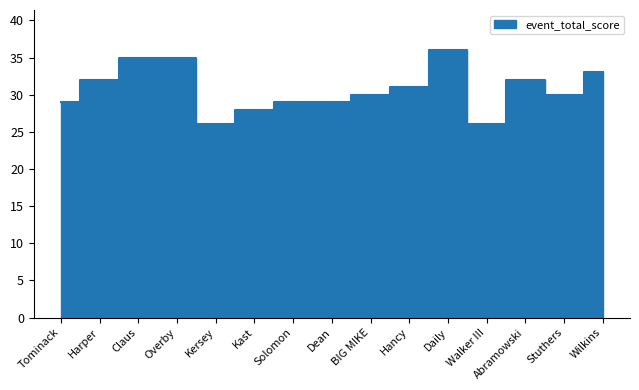

True or false: the data shows 36 at Daily.

True